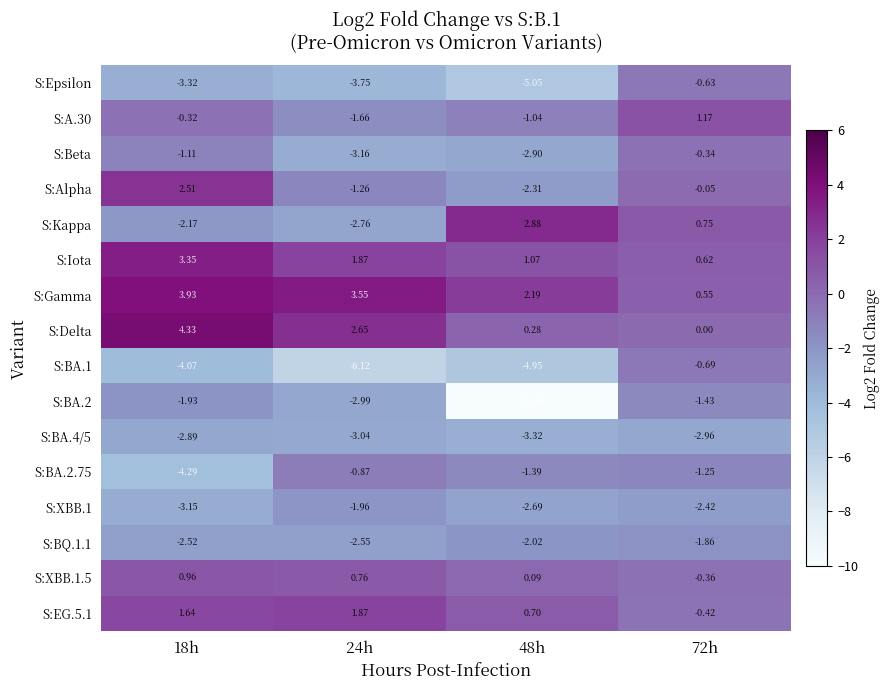

Count the number of data series in this chart.

16